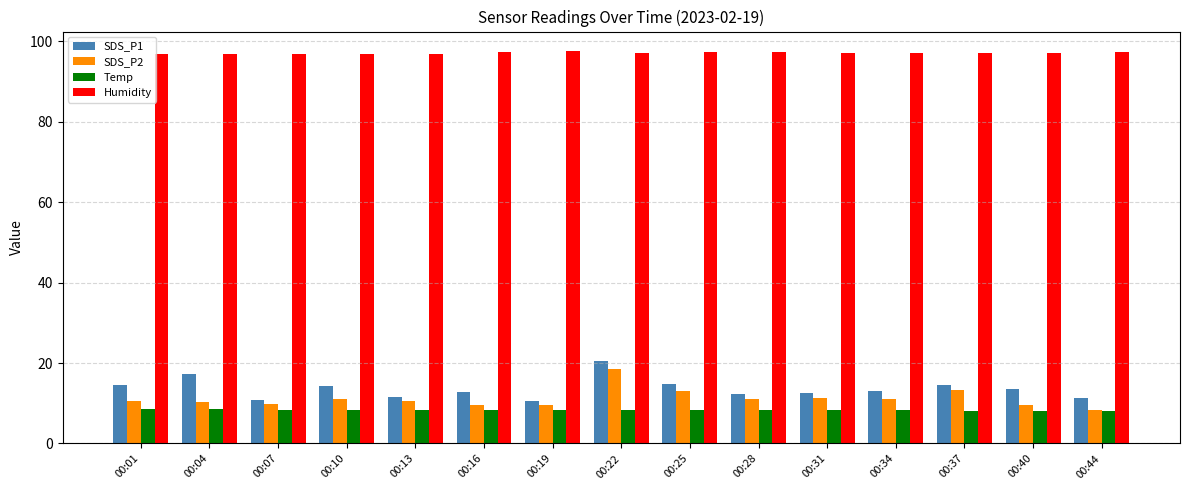

How many groups of bars are there?

15